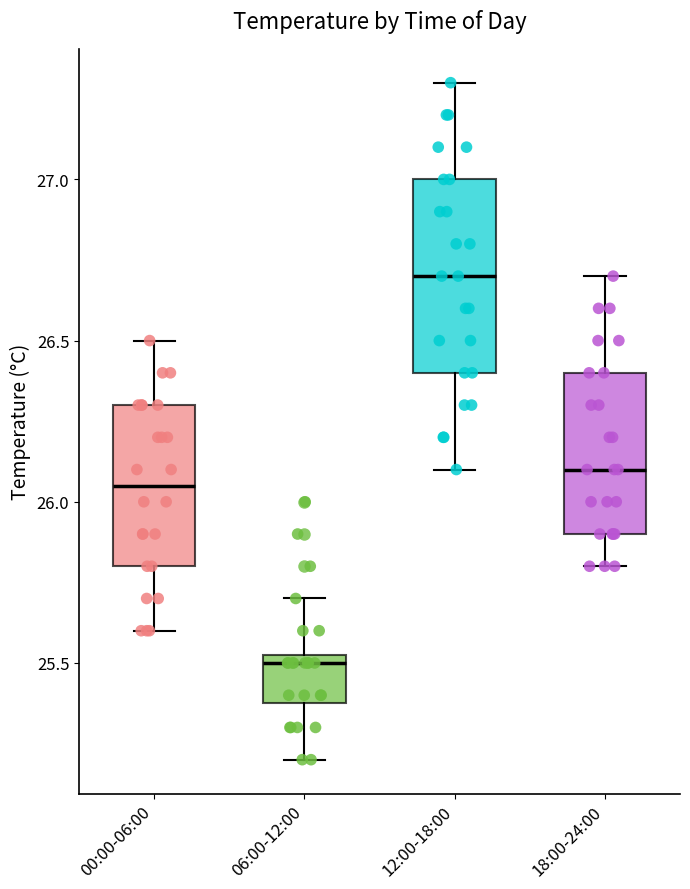

Which box is the tallest, from its lower edge to its upper edge?

12:00-18:00